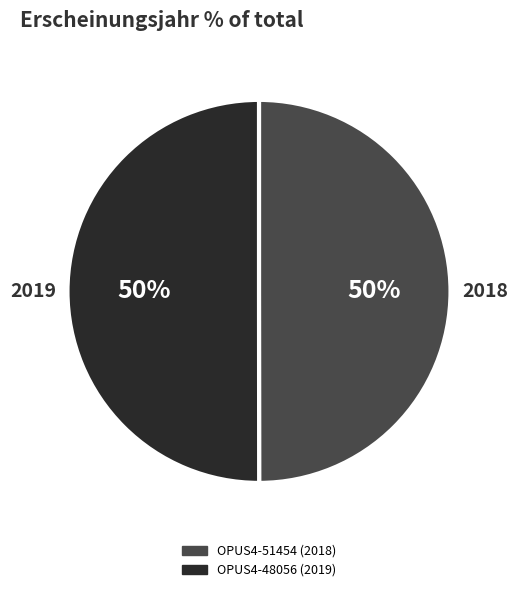

Do OPUS4-51454 and OPUS4-48056 together represent more than half of the pie?

Yes